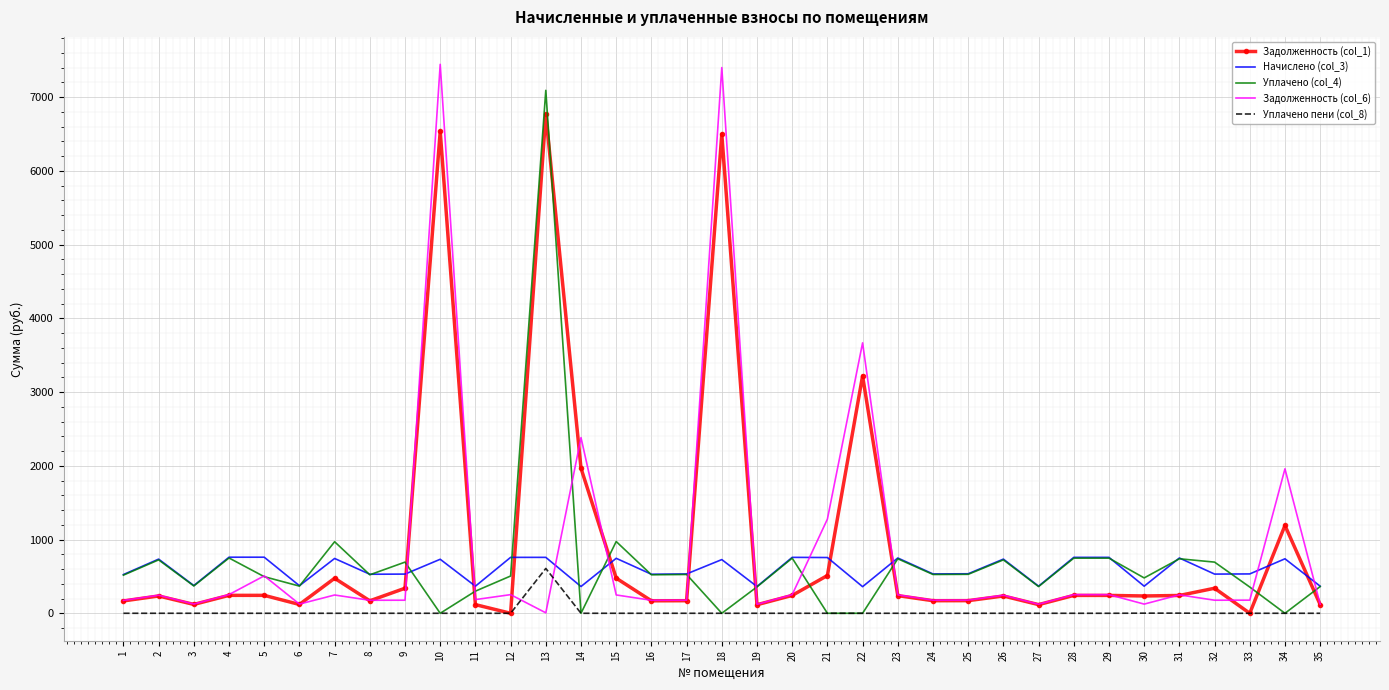

Which category has the highest value in the Уплачено пени (col_8) series?

13